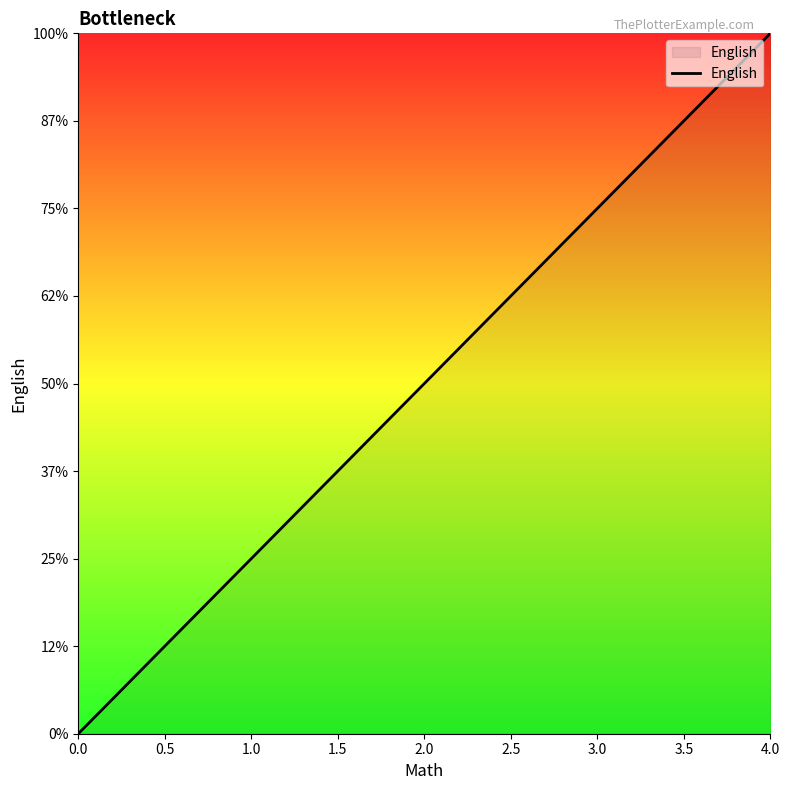

Does the chart have visible grid lines?

No